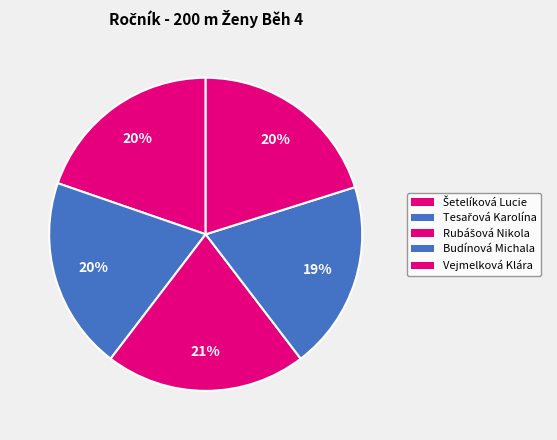

Which slice is the smallest?

Budínová Michala